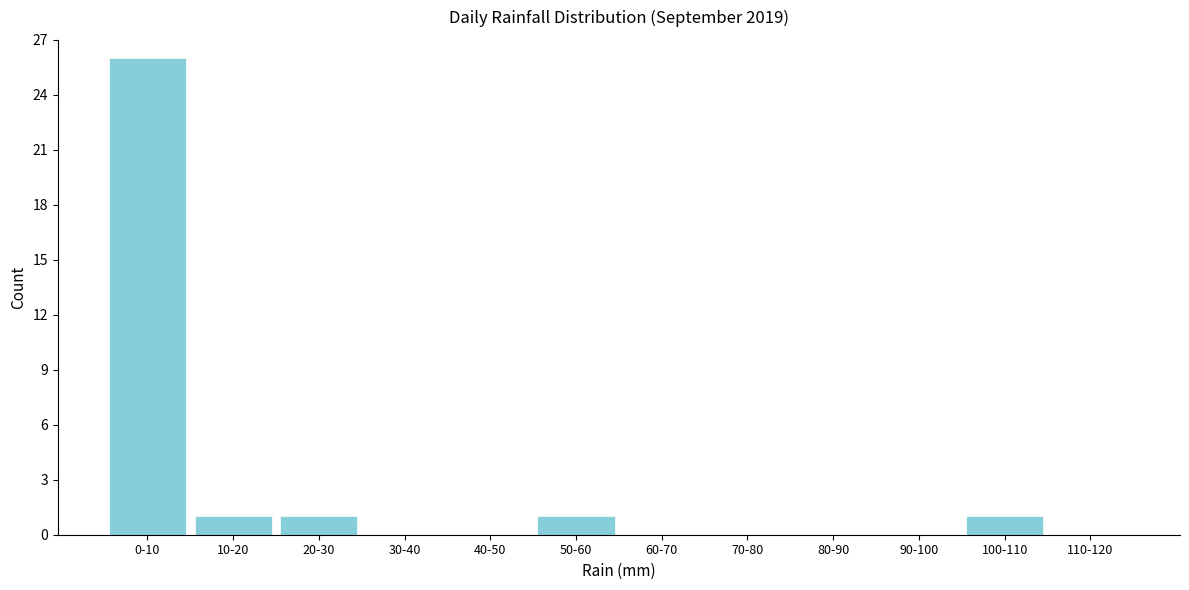

Reading left to right, what are all the values shown in this chart?

0-10=26	10-20=1	20-30=1	30-40=0	40-50=0	50-60=1	60-70=0	70-80=0	80-90=0	90-100=0	100-110=1	110-120=0